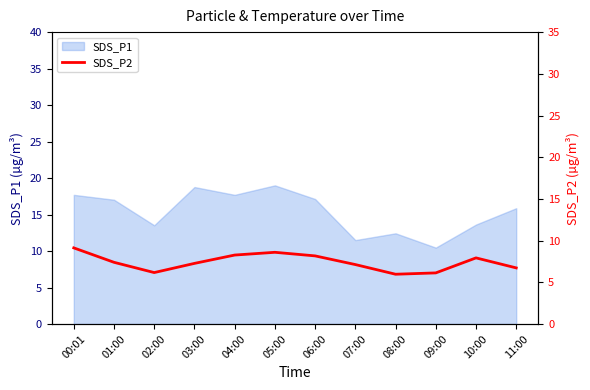

What position from the right is 08:00?

4